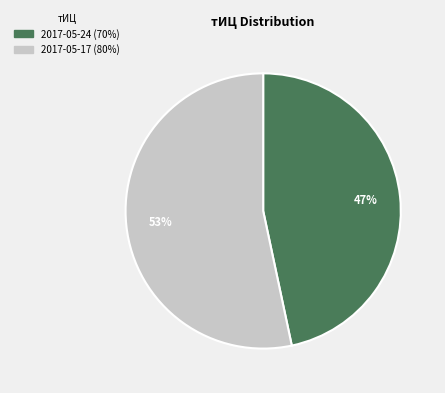

To the nearest percent, what is the average slice percentage?

50%